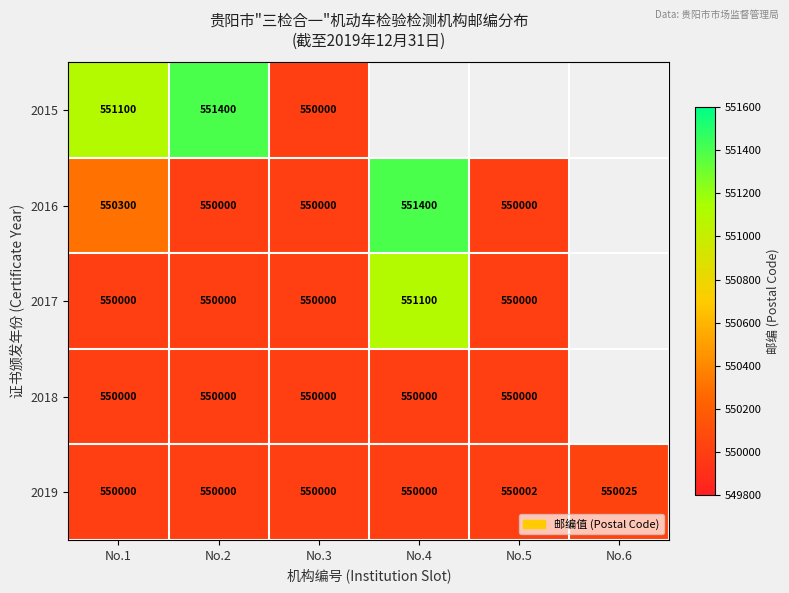

Is it true that 2016 equals 383355 at No.4?

False